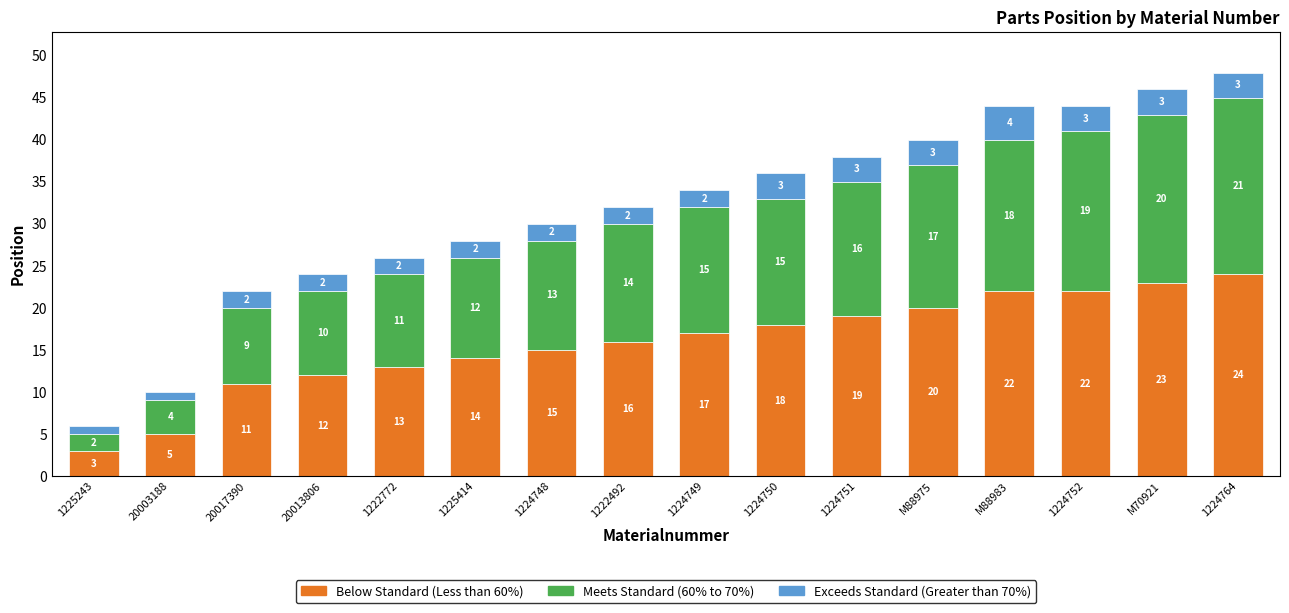

What are all the series names shown in the legend?

Below Standard (Less than 60%), Meets Standard (60% to 70%), Exceeds Standard (Greater than 70%)